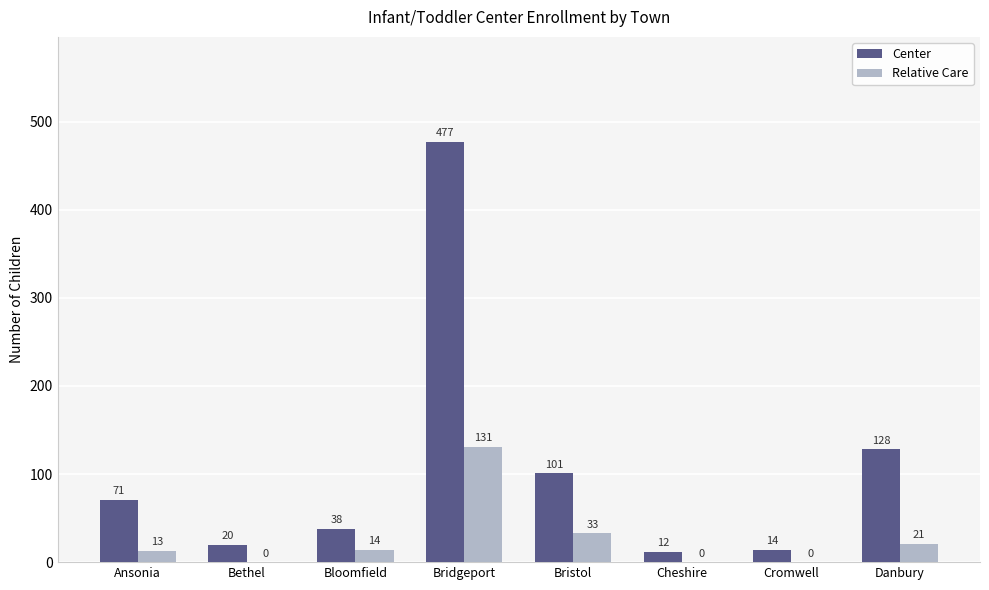

Are the bars horizontal?

No